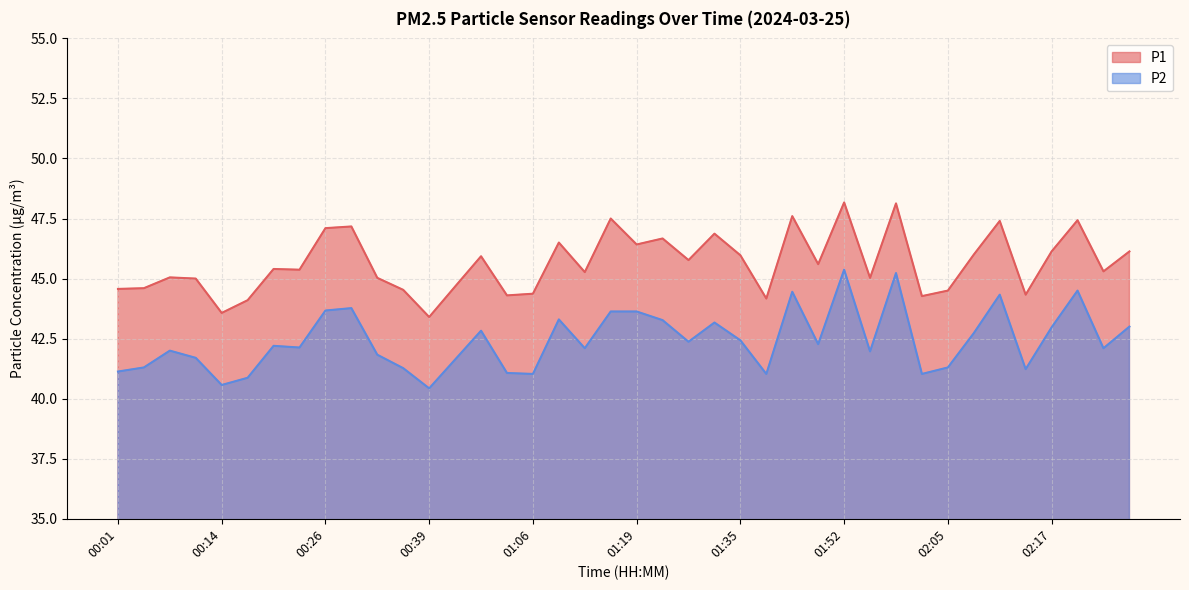

Which category has the highest value across all series?

01:52